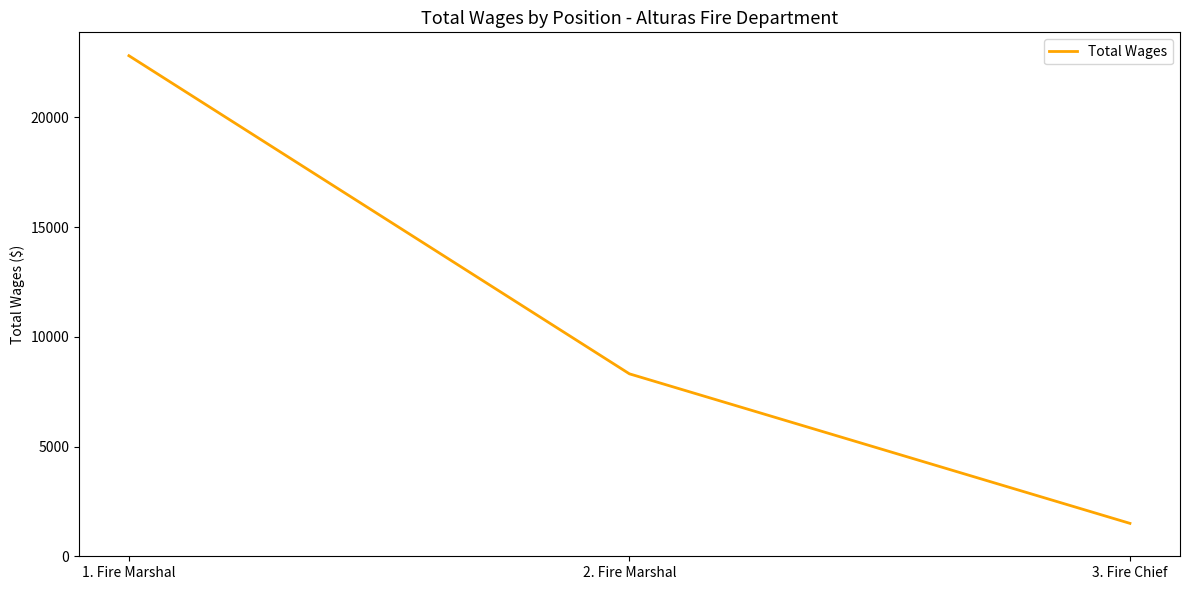

Reading left to right, transcribe all the data shown in this chart.

1. Fire Marshal=22814	2. Fire Marshal=8315	3. Fire Chief=1500